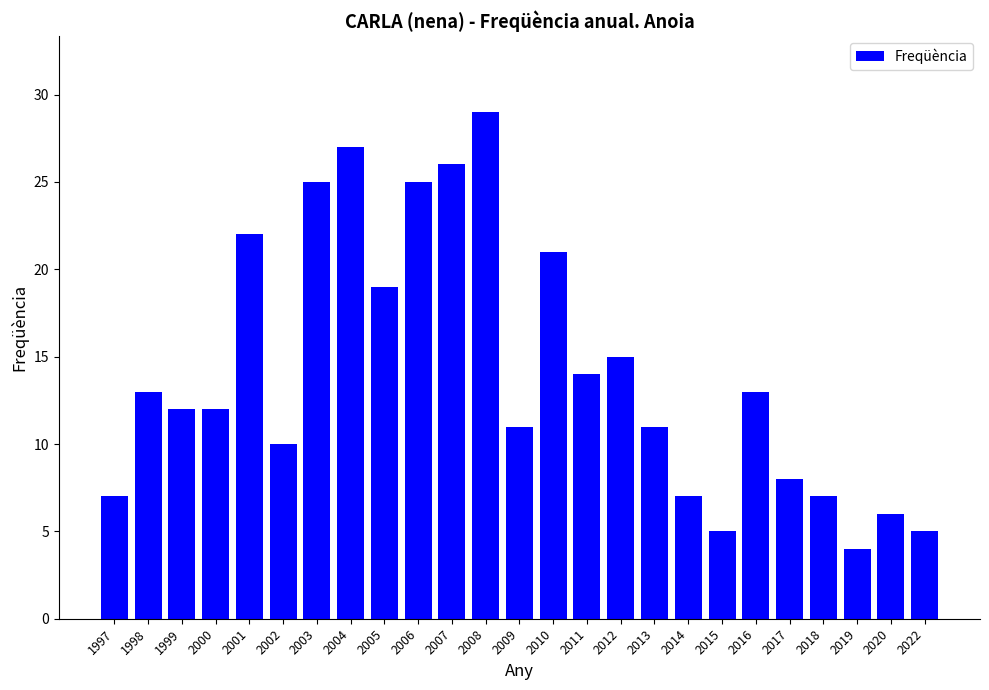

What is the difference between the second highest and minimum values?

23